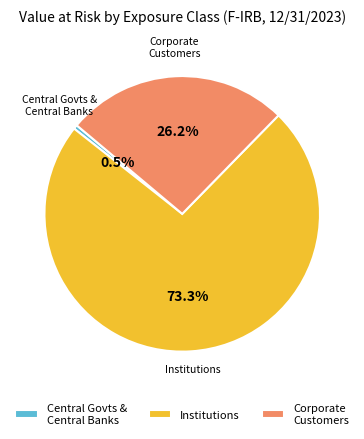

What percentage is NOT represented by Central Govts & Central Banks?

99.5%